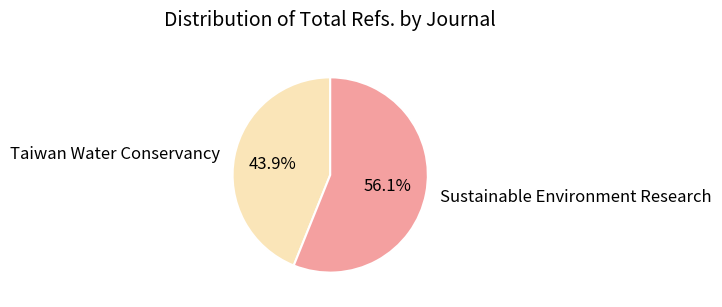

Between Taiwan Water Conservancy and Sustainable Environment Research, which is larger?

Sustainable Environment Research